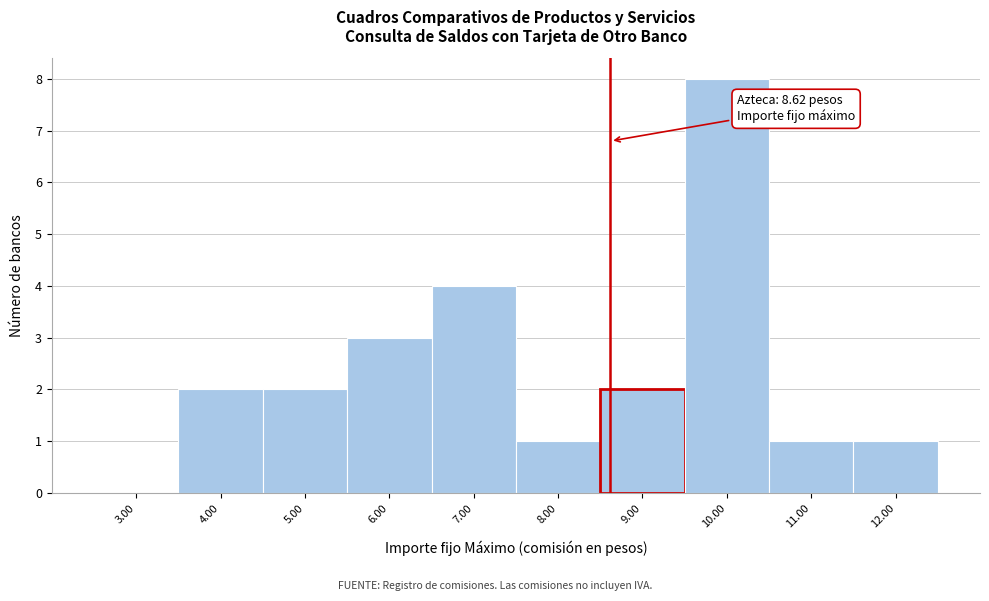

Which range on the x-axis has the tallest bar?

9.5 to 10.5